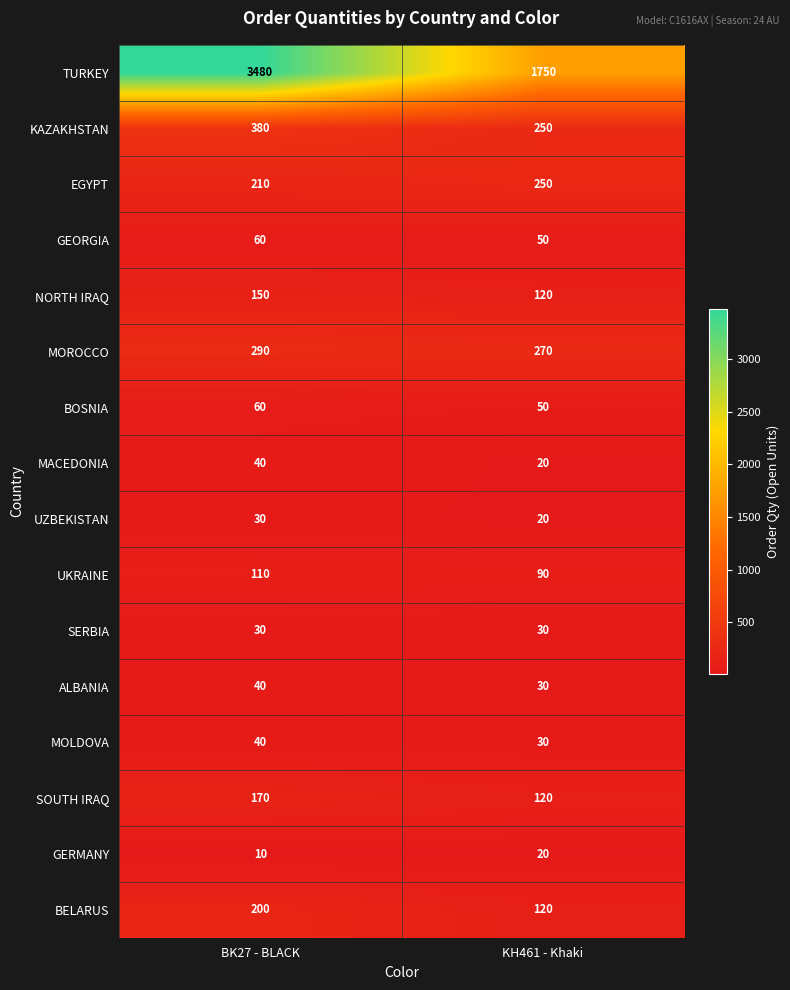

Which label corresponds to the largest value in the chart?

BK27 - BLACK